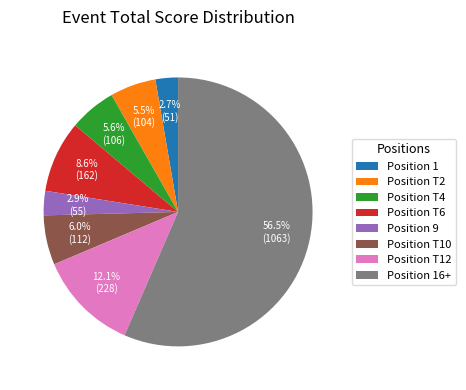

What is the largest slice in the pie chart?

Position 16+